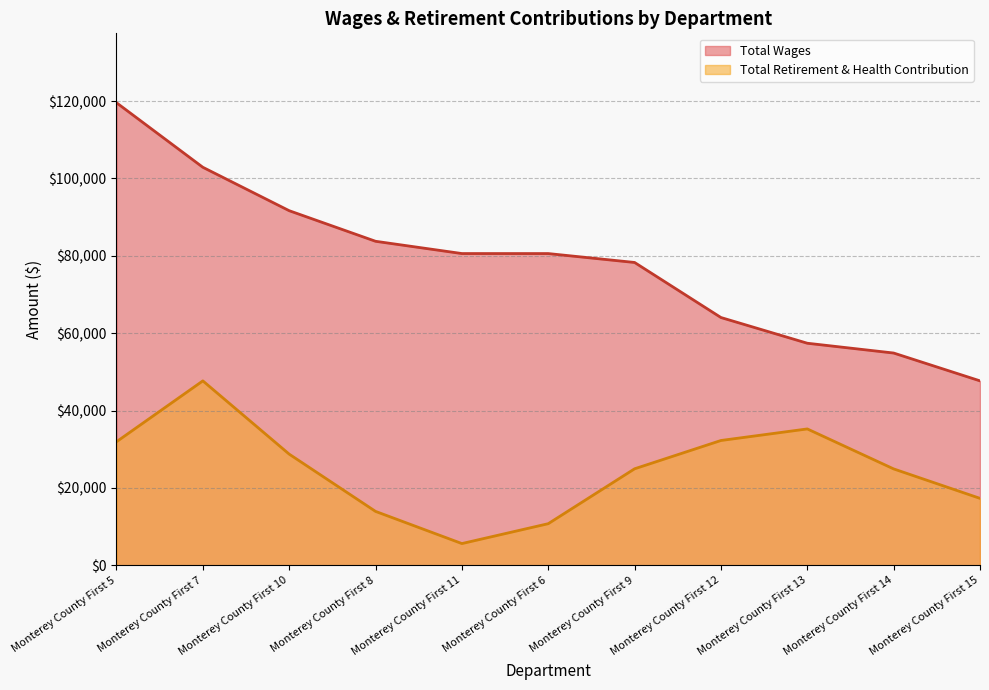

At which label does Total Wages reach its minimum?

Monterey County First 15